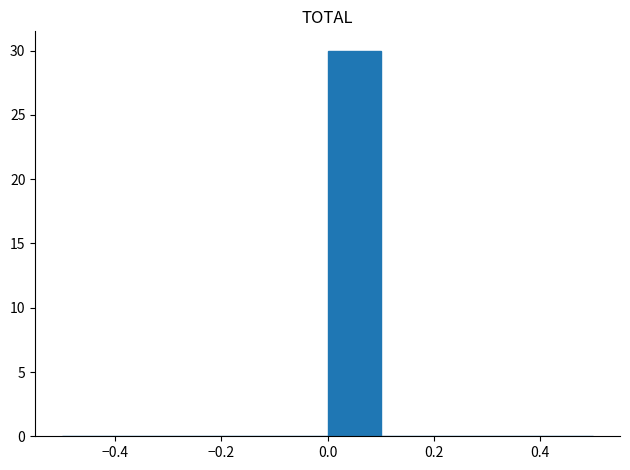

Reading left to right, list every bar in this chart as the range it spans on the x-axis followed by its height. The values are not printed on the chart, so give them approximately, as read against the axis.

-0.5 to -0.4: 0
-0.4 to -0.3: 0
-0.3 to -0.2: 0
-0.2 to -0.1: 0
-0.1 to 0.0: 0
0.0 to 0.1: 30
0.1 to 0.2: 0
0.2 to 0.3: 0
0.3 to 0.4: 0
0.4 to 0.5: 0